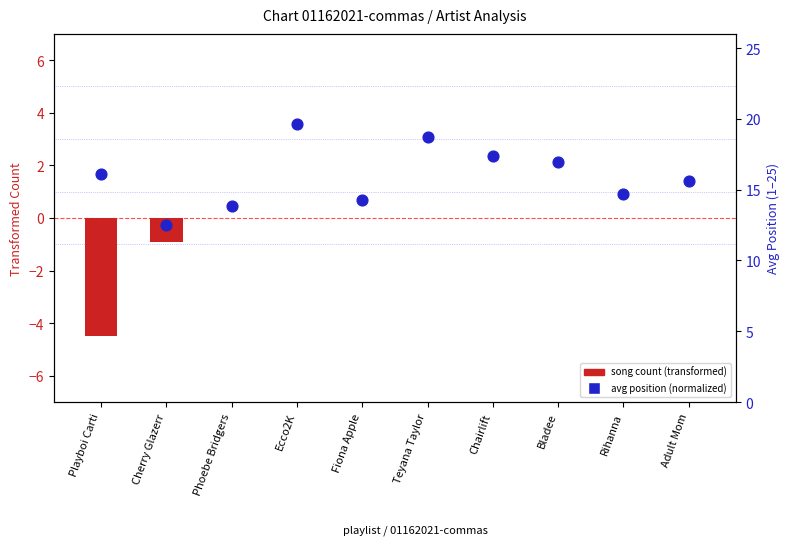

At how many categories does at least one series exceed -2?

10